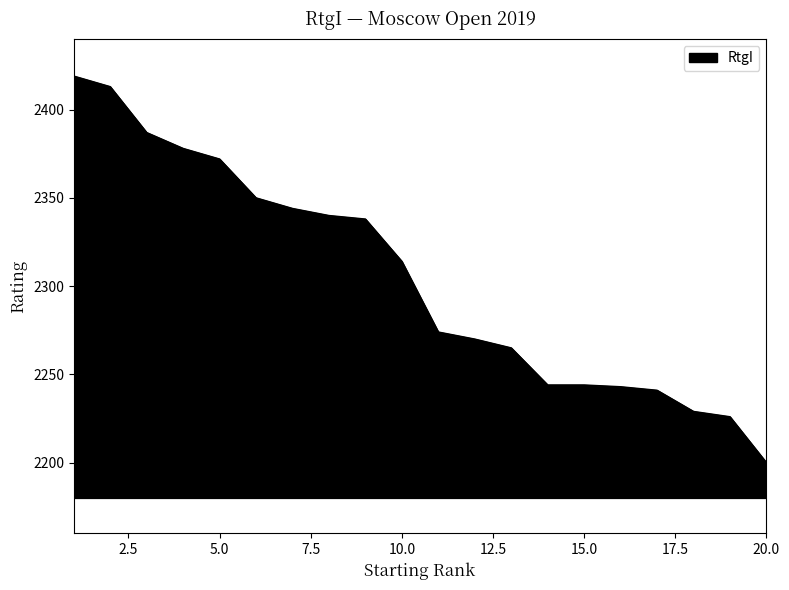

What is the difference between the maximum and minimum values?

219